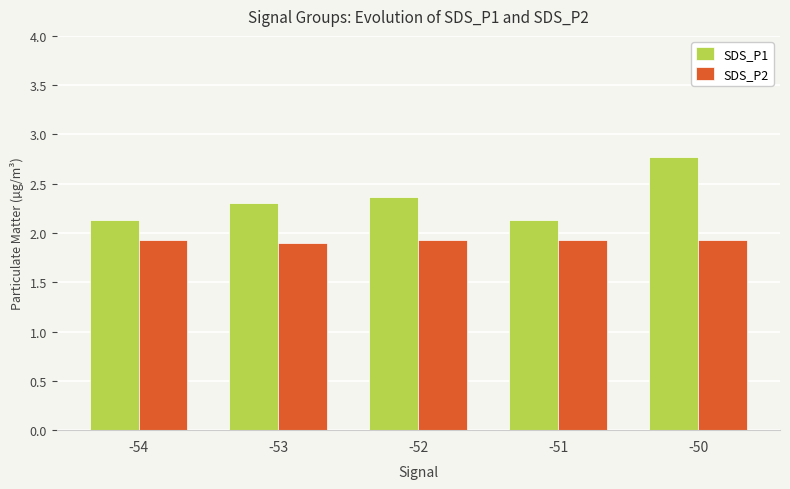

What are all the series names shown in the legend?

SDS_P1, SDS_P2